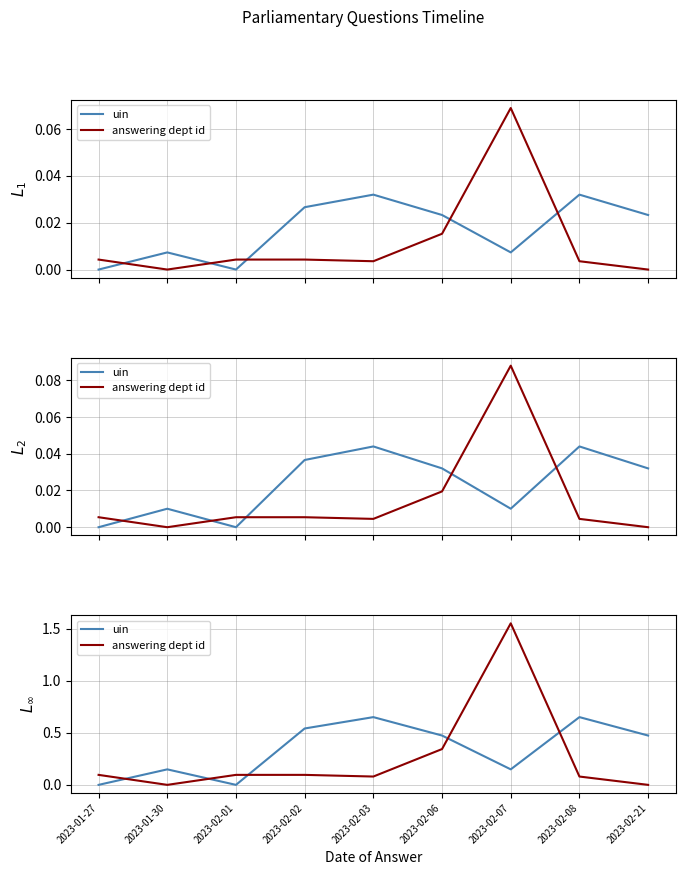

Rank the series by their average value, from lowest to highest.

answering dept id, uin